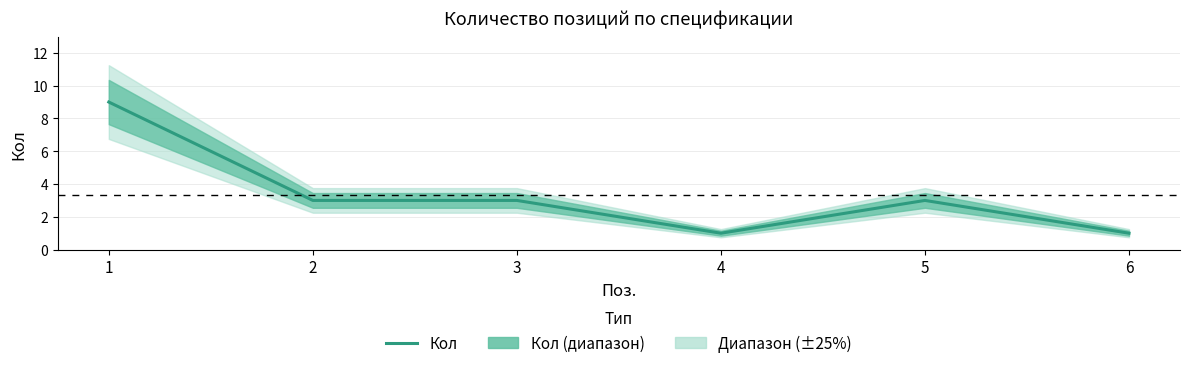

List the labels in order of value, smallest first.

4, 6, 2, 3, 5, 1